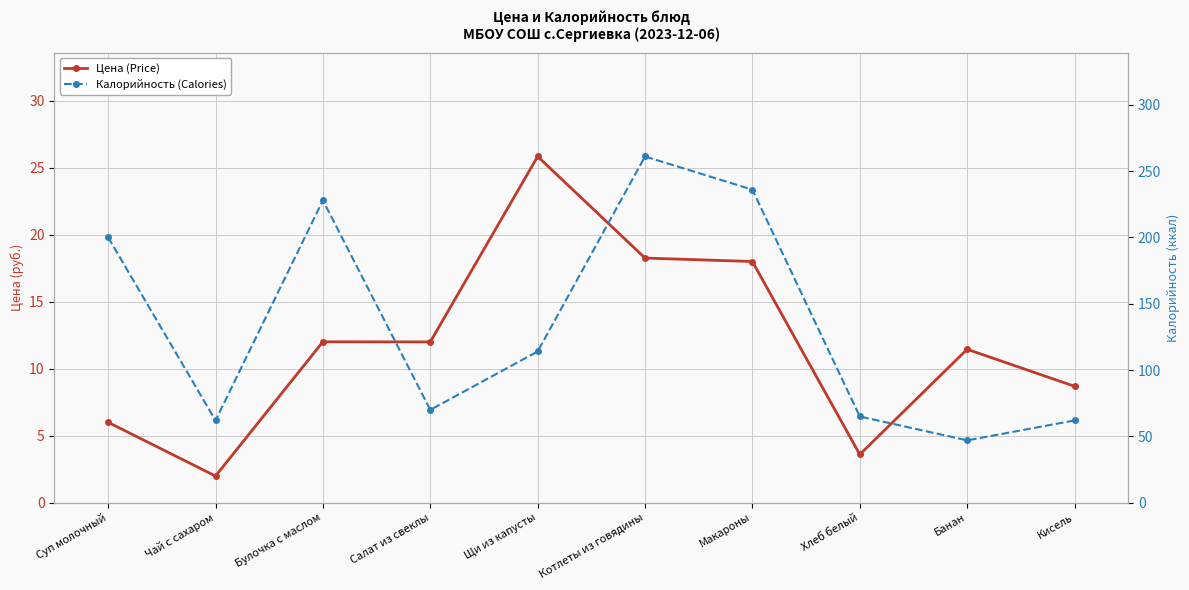

True or false: Калорийность (Calories) and Цена (Price) intersect in this chart.

False